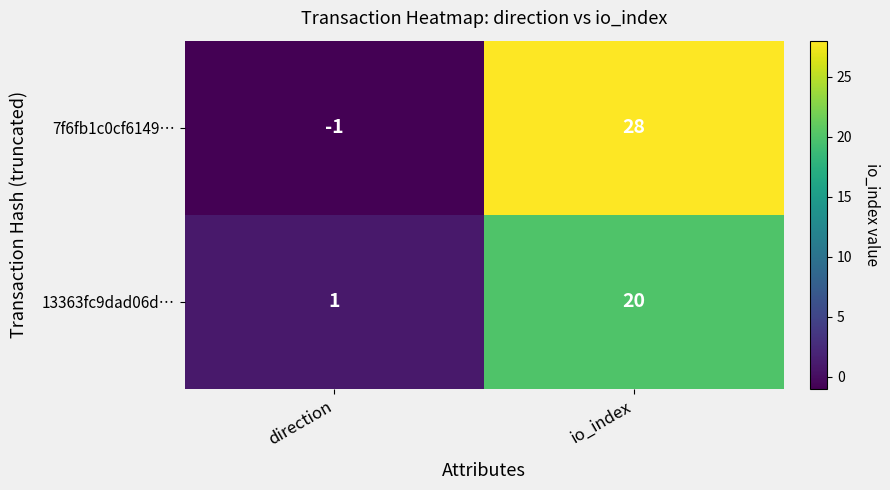

Where is 7f6fb1c0cf6149… nearest to the value 13?

direction